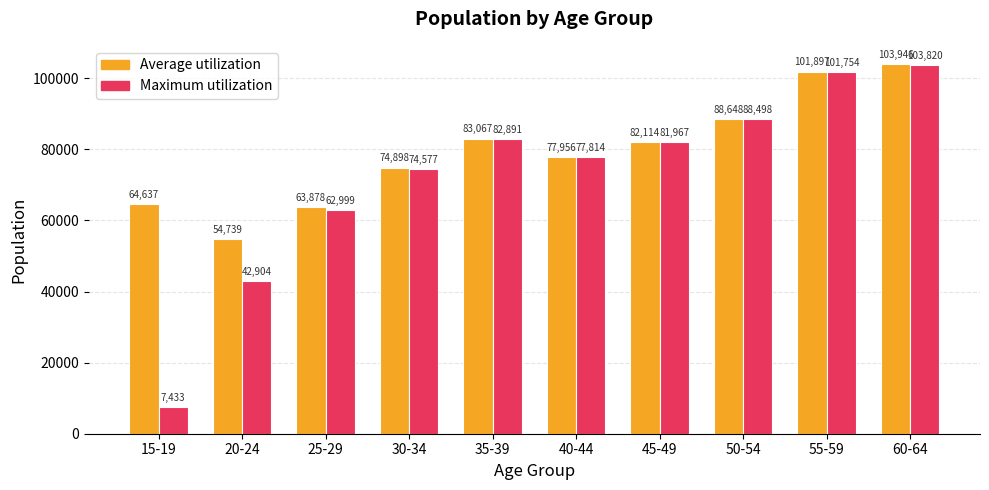

What is the label of the 2nd bar from the right?

55-59